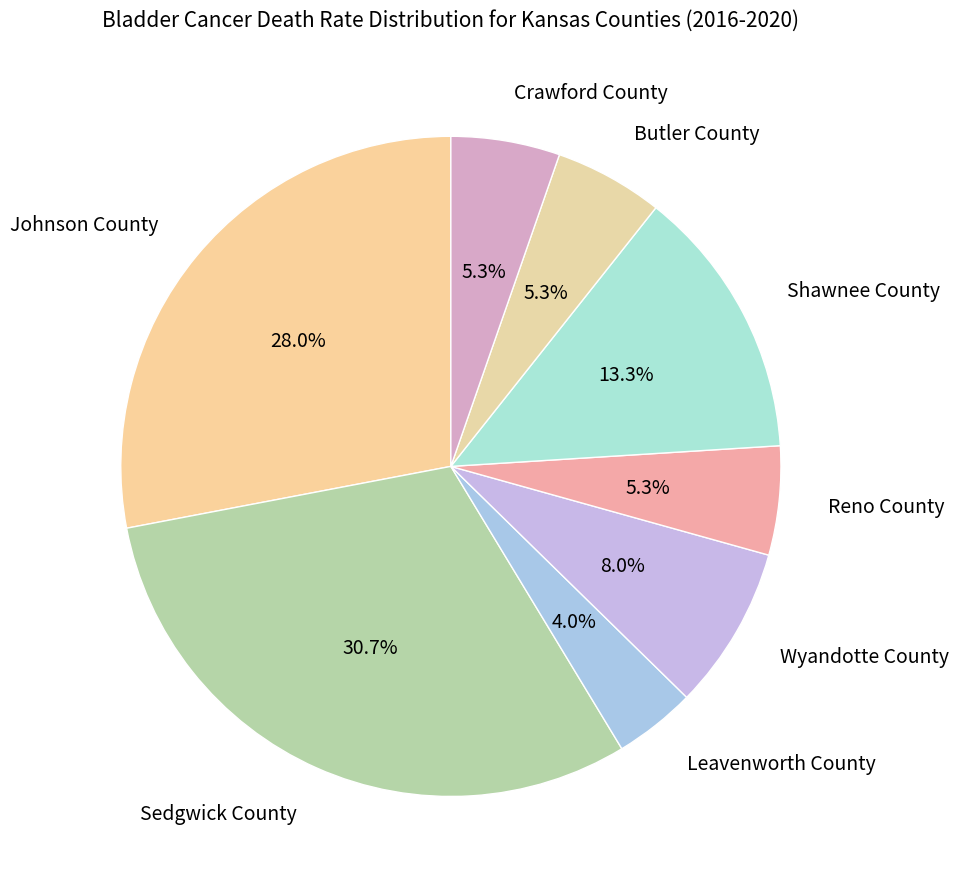

What is the smallest slice in the pie chart?

Leavenworth County